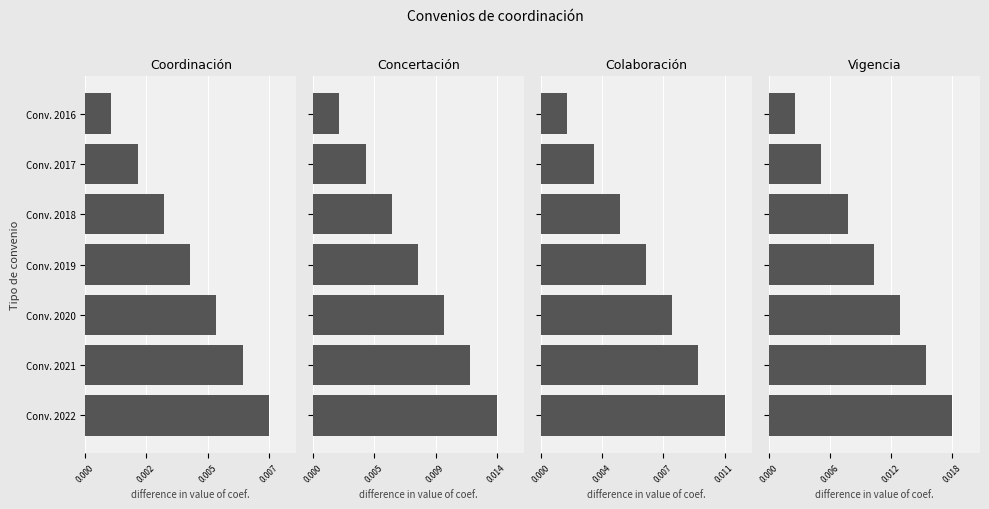

Which has a higher value, Conv. 2017 or Conv. 2019?

Conv. 2019